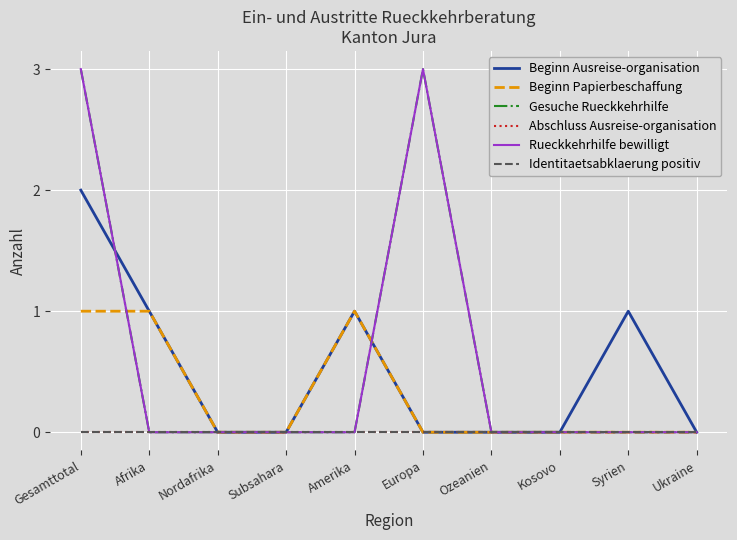

At which category does the chart reach its peak across all series?

Gesamttotal